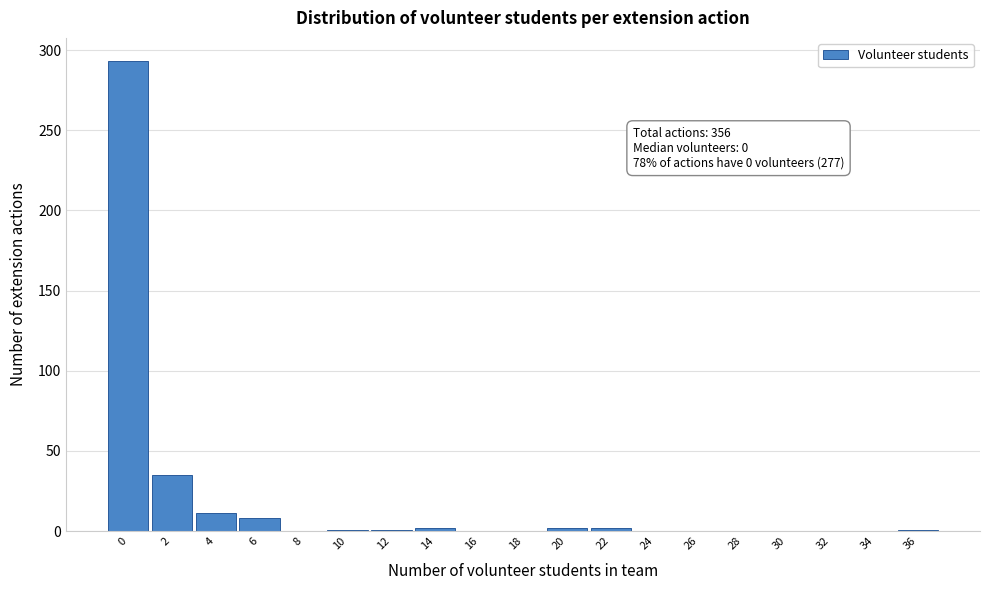

What is the change in value from 0 to 34?

-293